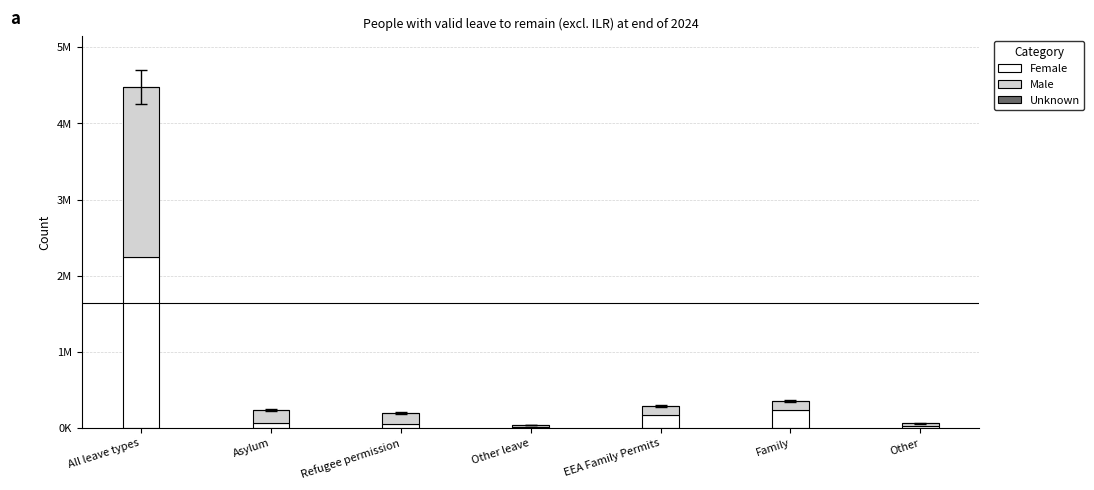

Is it true that Female equals 16707 at Refugee permission?

False